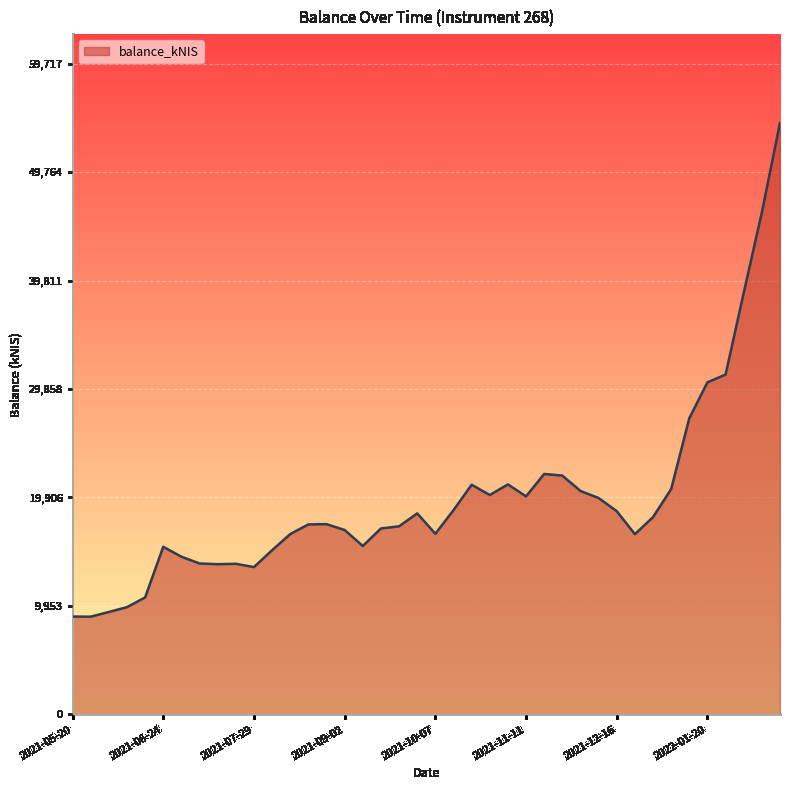

How many lines are shown in the chart?

1